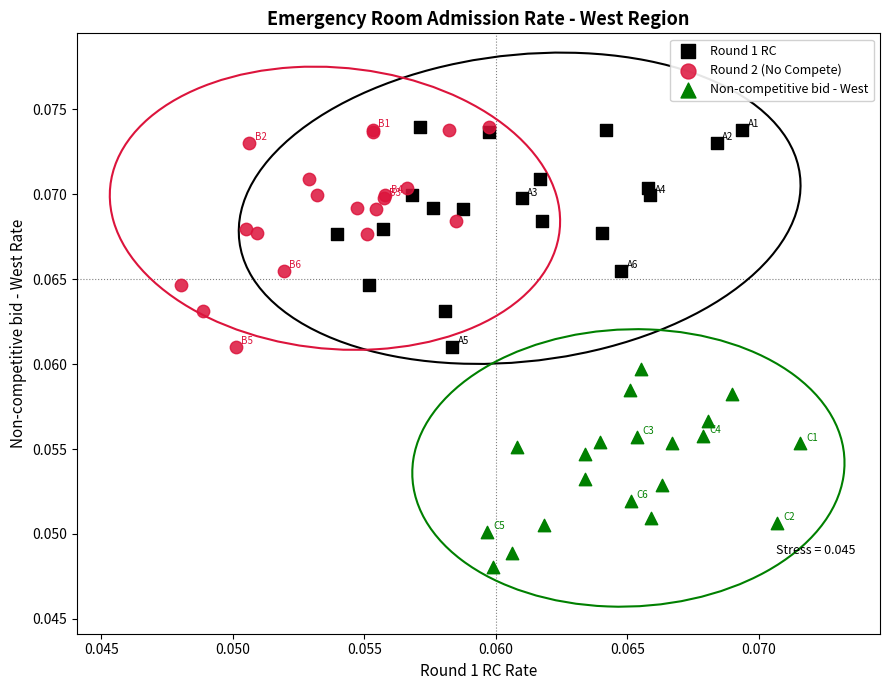

Which series reaches the minimum Y coordinate?

Non-competitive bid - West